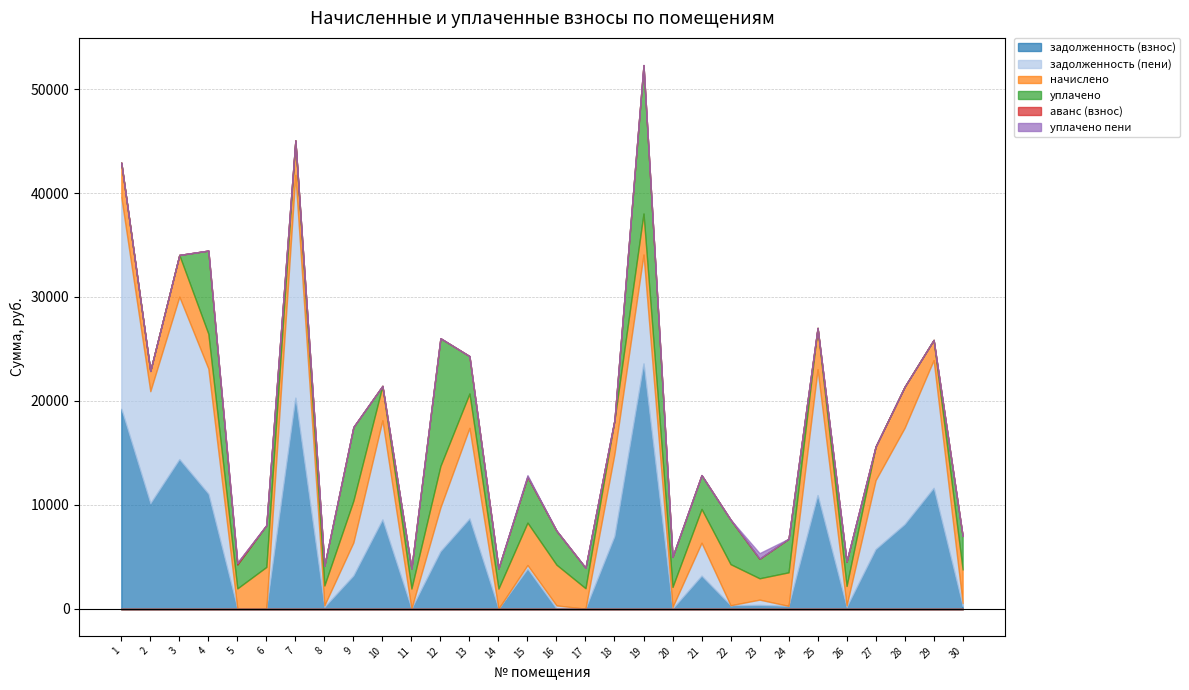

What is the difference between the highest and lowest values at 20?

2895.5